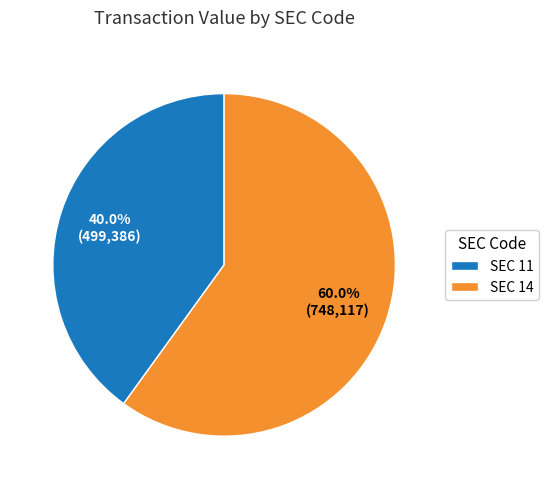

Count the number of slices in the pie.

2